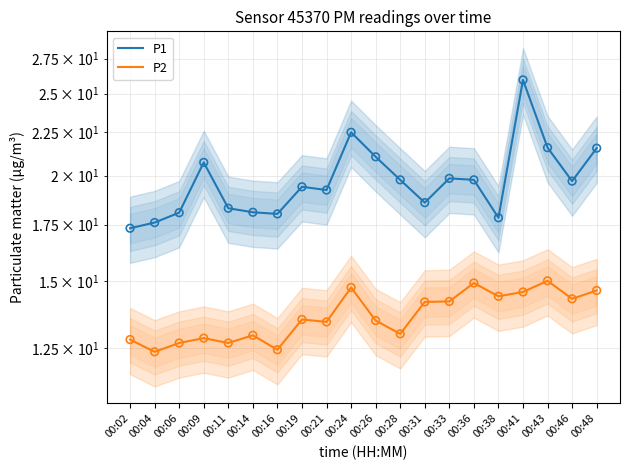

What is the total value across all series at 00:33?

34.0